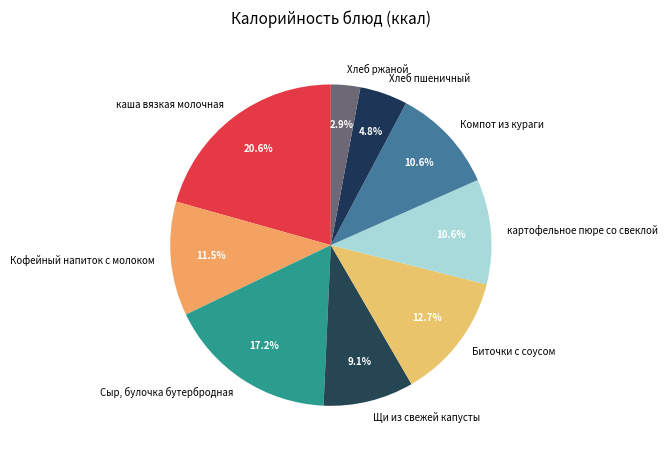

Approximately how many times larger is the value at Хлеб пшеничный compared to картофельное пюре со свеклой?

0.5